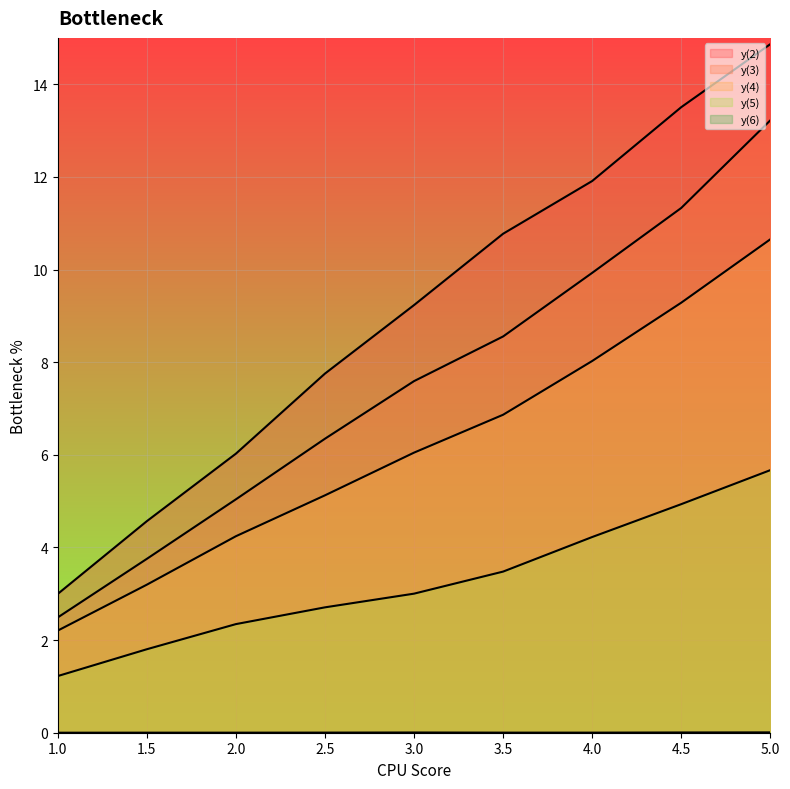

What is the maximum value shown in the chart?

14.9